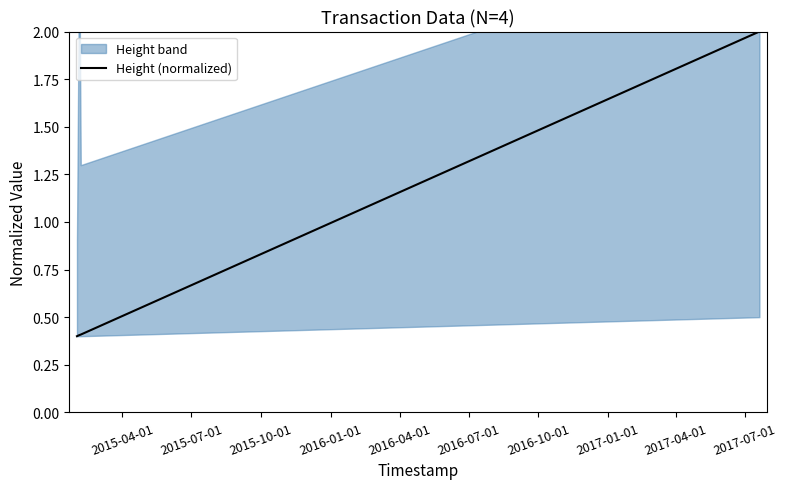

True or false: Height (normalized) has more than 1 points higher than both neighbors.

False